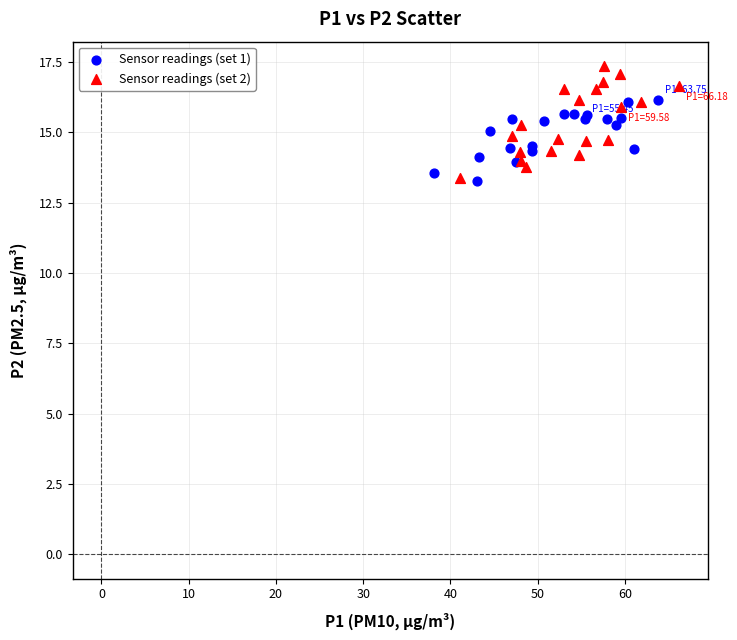

Which series reaches the maximum Y coordinate?

Sensor readings (set 2)